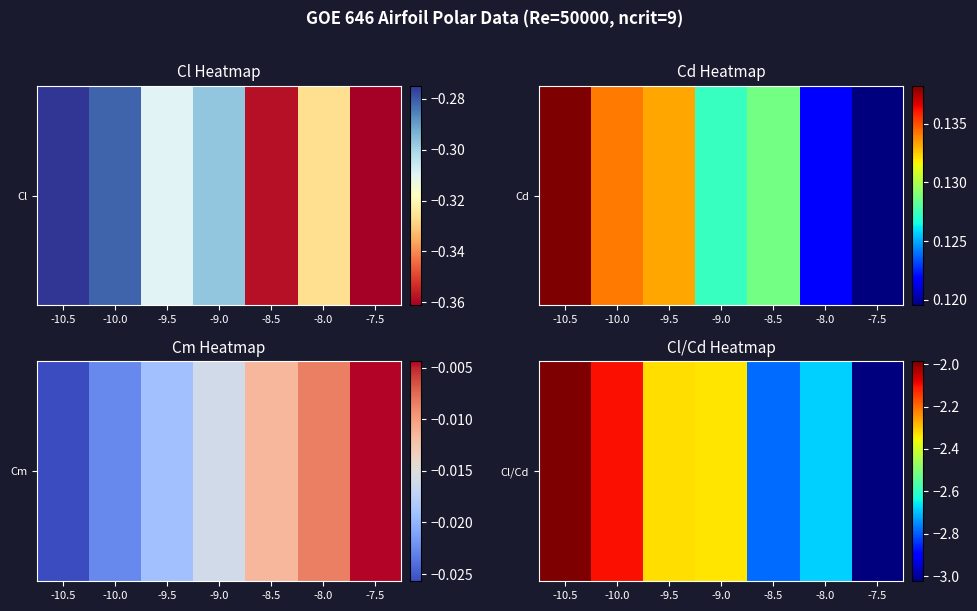

True or false: the data shows -2.3 at -9.0.

True